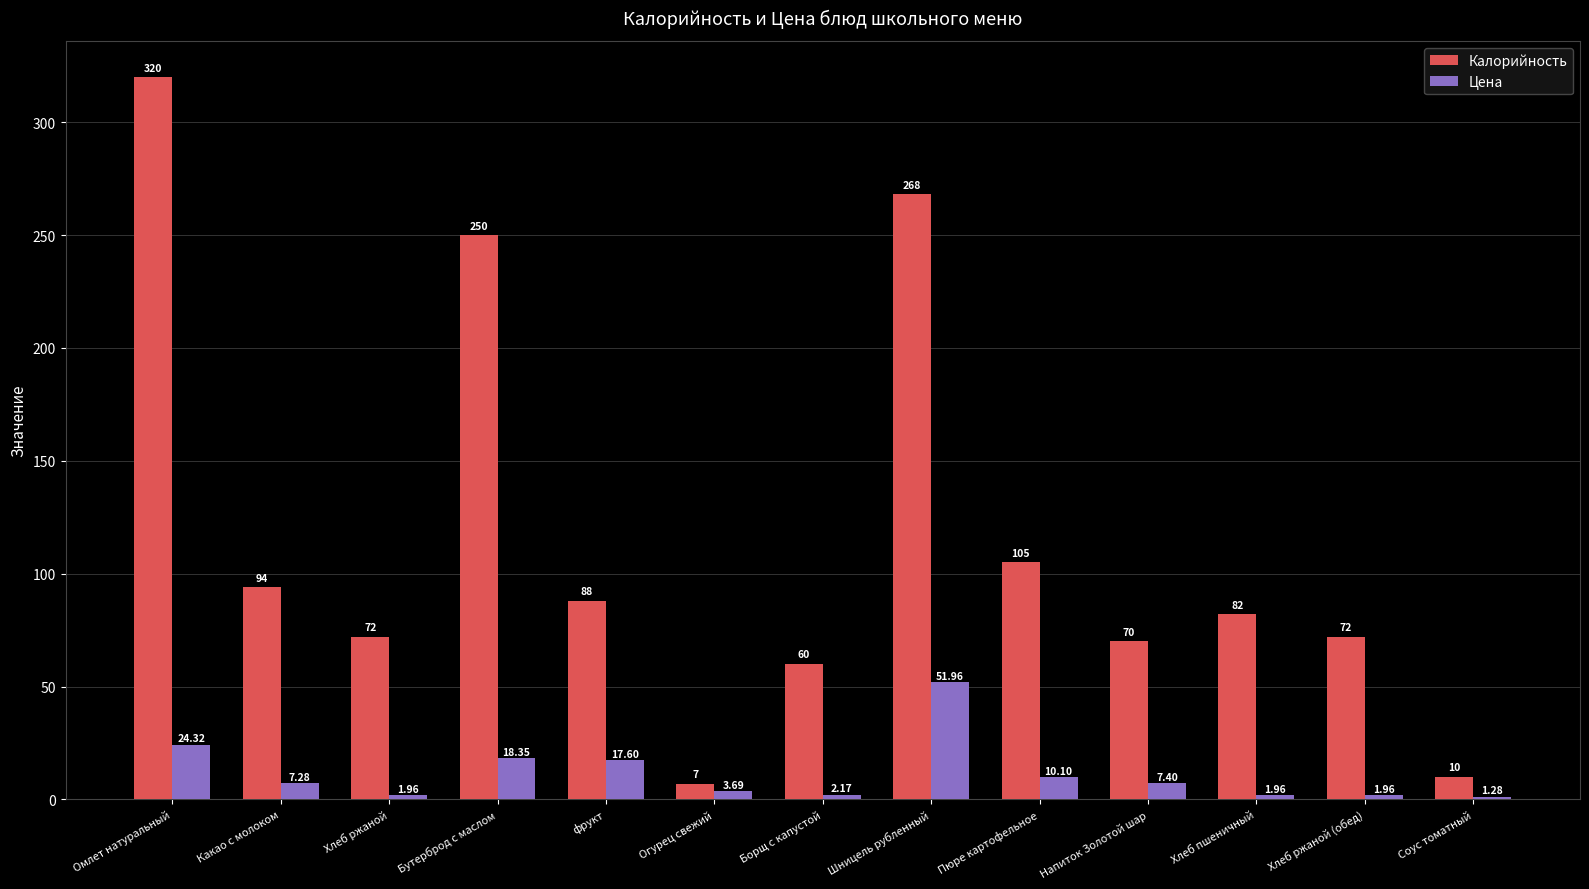

What is the difference between the maximum and minimum values in the Калорийность series?

313.0